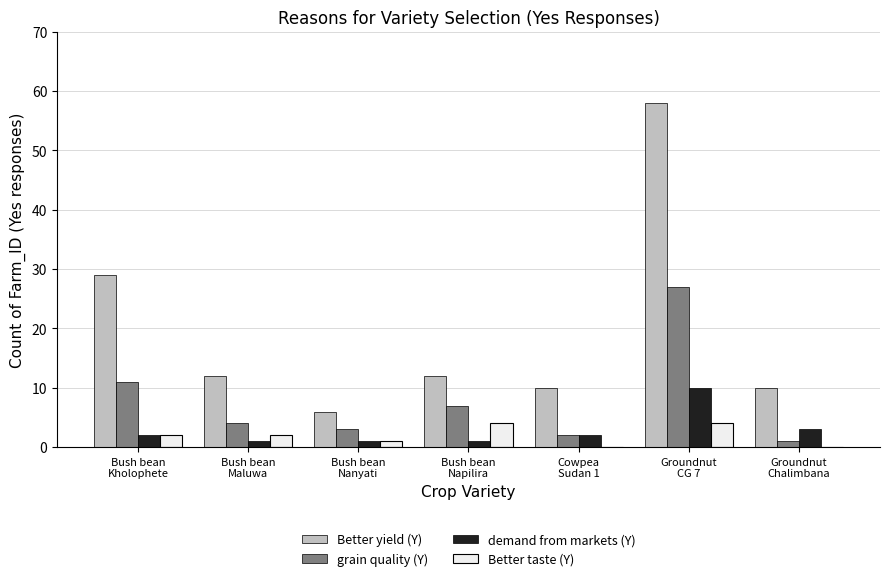

Reading left to right, list all the values displayed in this chart.

Better yield (Y): 29	12	6	12	10	58	10
grain quality (Y): 11	4	3	7	2	27	1
demand from markets (Y): 2	1	1	1	2	10	3
Better taste (Y): 2	2	1	4	0	4	0